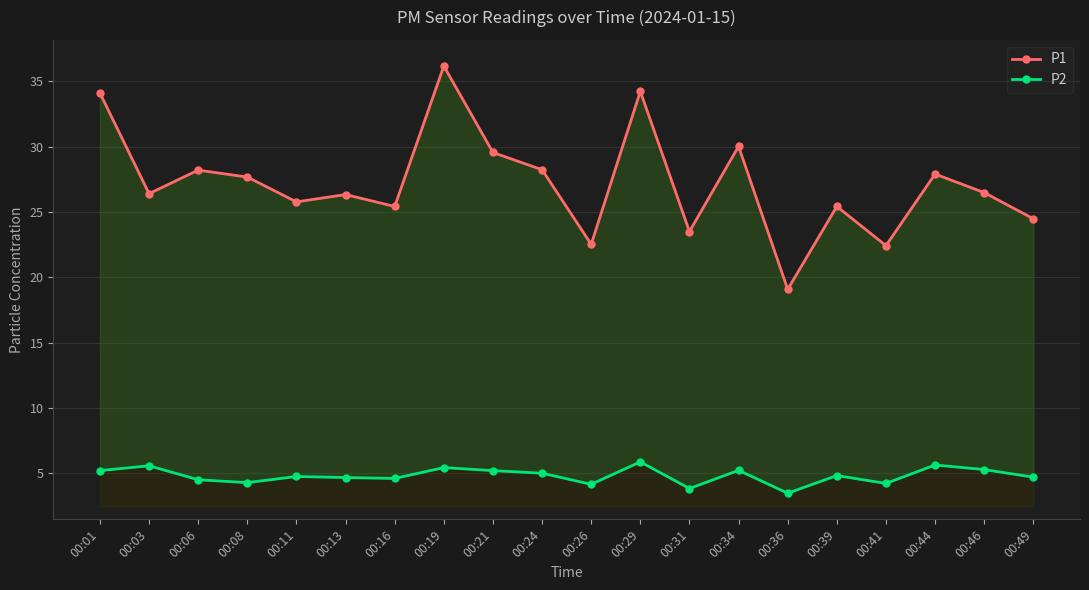

Count the number of categories in the chart.

20